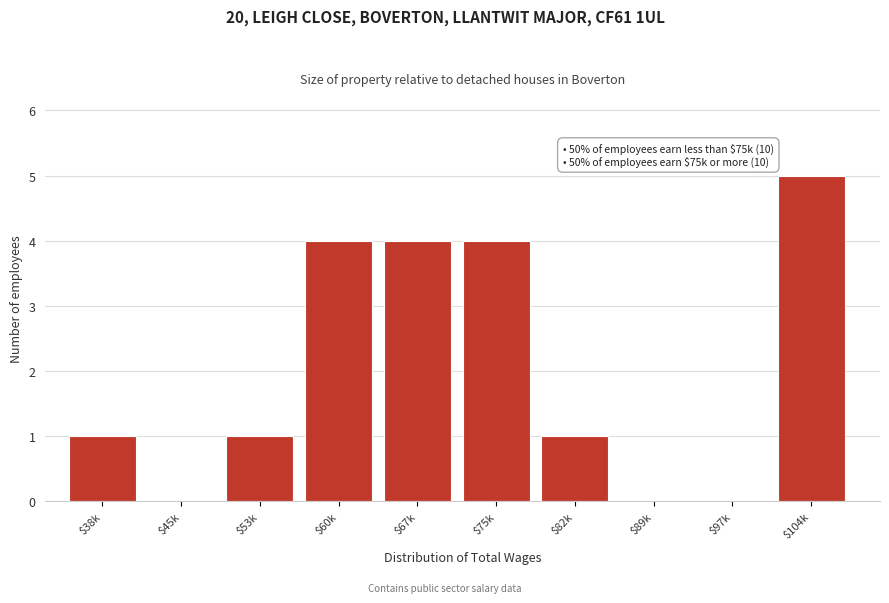

What is the sum of all values?

20